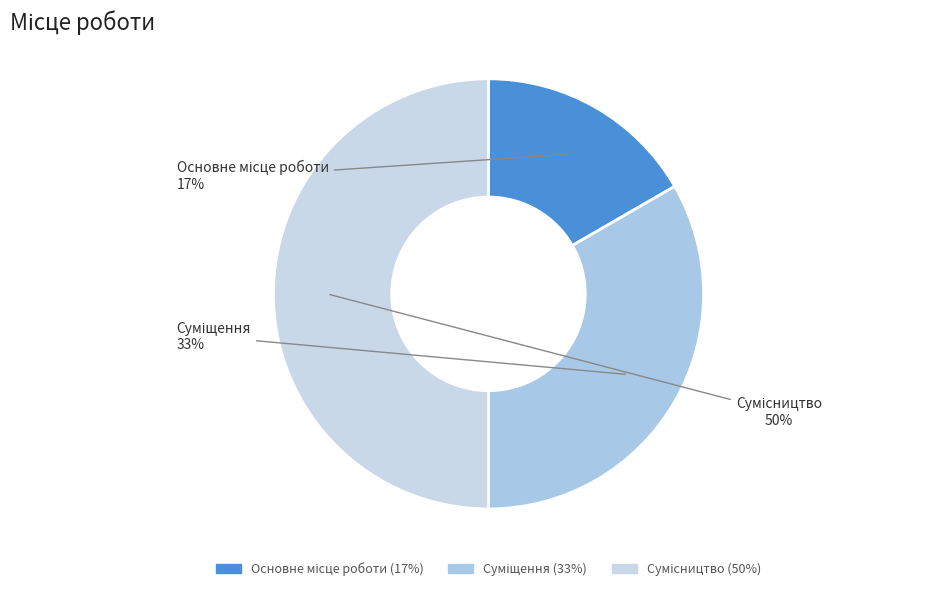

Count the number of slices in the pie.

3